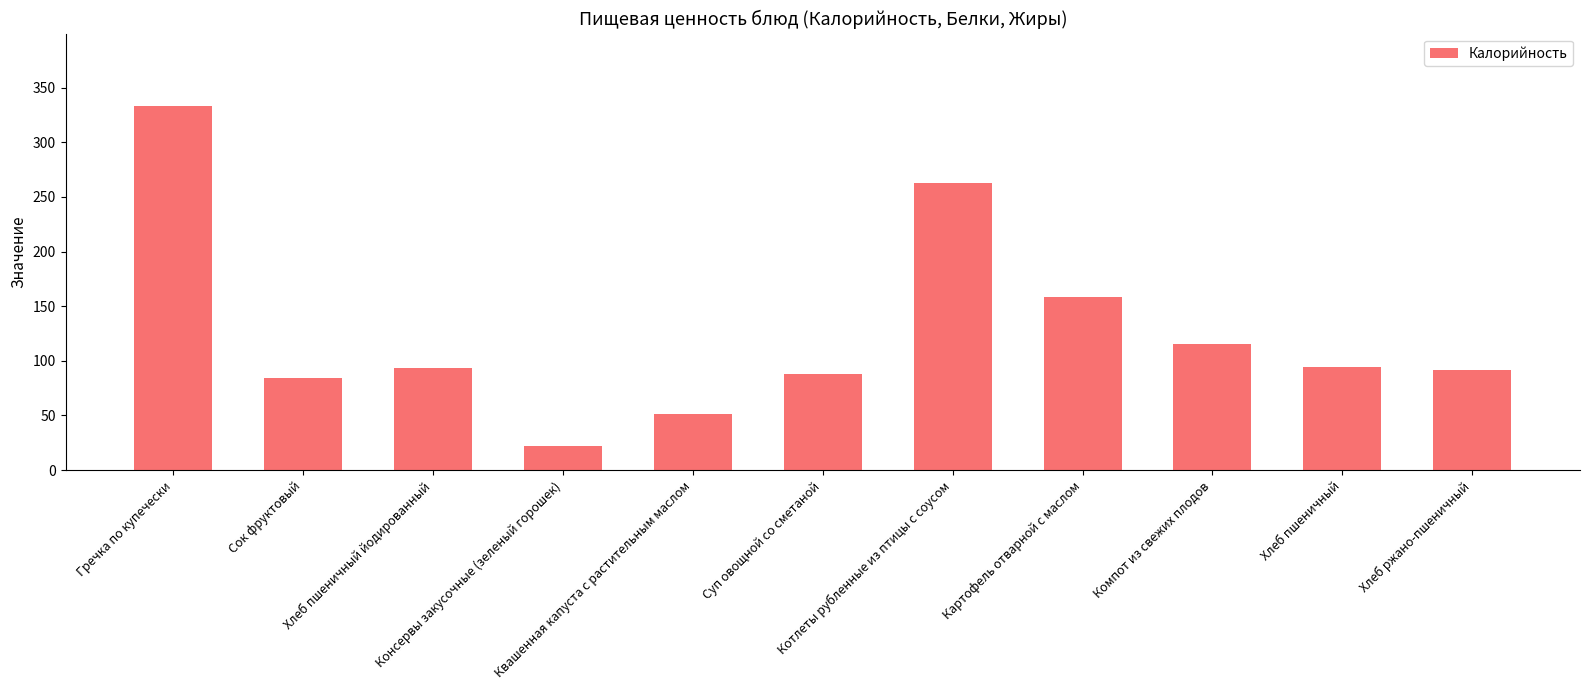

What is the value of the 8th bar from the left?

158.0